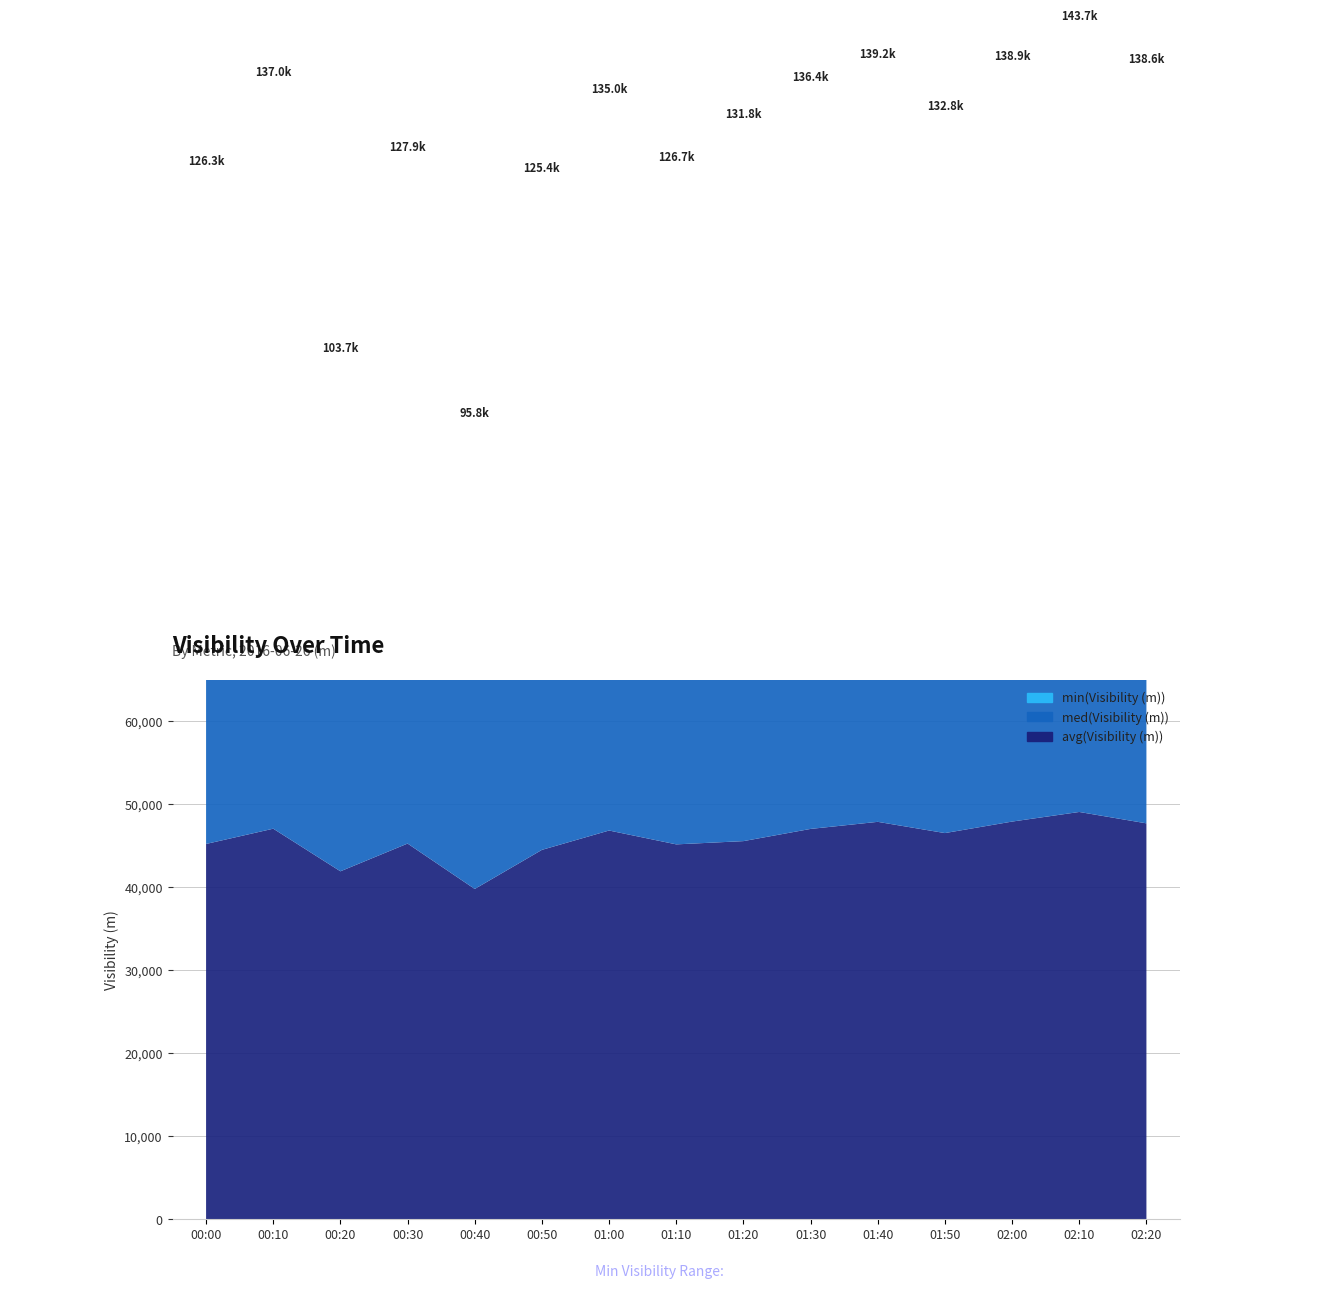

Reading right to left, what are all the values shown in this chart?

avg(Visibility (m)): 02:20=47713	02:10=49086	02:00=47927	01:50=46540	01:40=47895	01:30=47042	01:20=45570	01:10=45178	01:00=46849	00:50=44516	00:40=39800	00:30=45276	00:20=41930	00:10=47069	00:00=45228
med(Visibility (m)): 02:20=48778	02:10=50000	02:00=47991	01:50=48558	01:40=50000	01:30=47884	01:20=46198	01:10=45936	01:00=49451	00:50=45768	00:40=43980	00:30=46187	00:20=47012	00:10=50000	00:00=46484
min(Visibility (m)): 02:20=42066	02:10=44624	02:00=42939	01:50=37708	01:40=41292	01:30=41470	01:20=40082	01:10=35630	01:00=38652	00:50=35080	00:40=12028	00:30=36417	00:20=14760	00:10=39885	00:00=34572